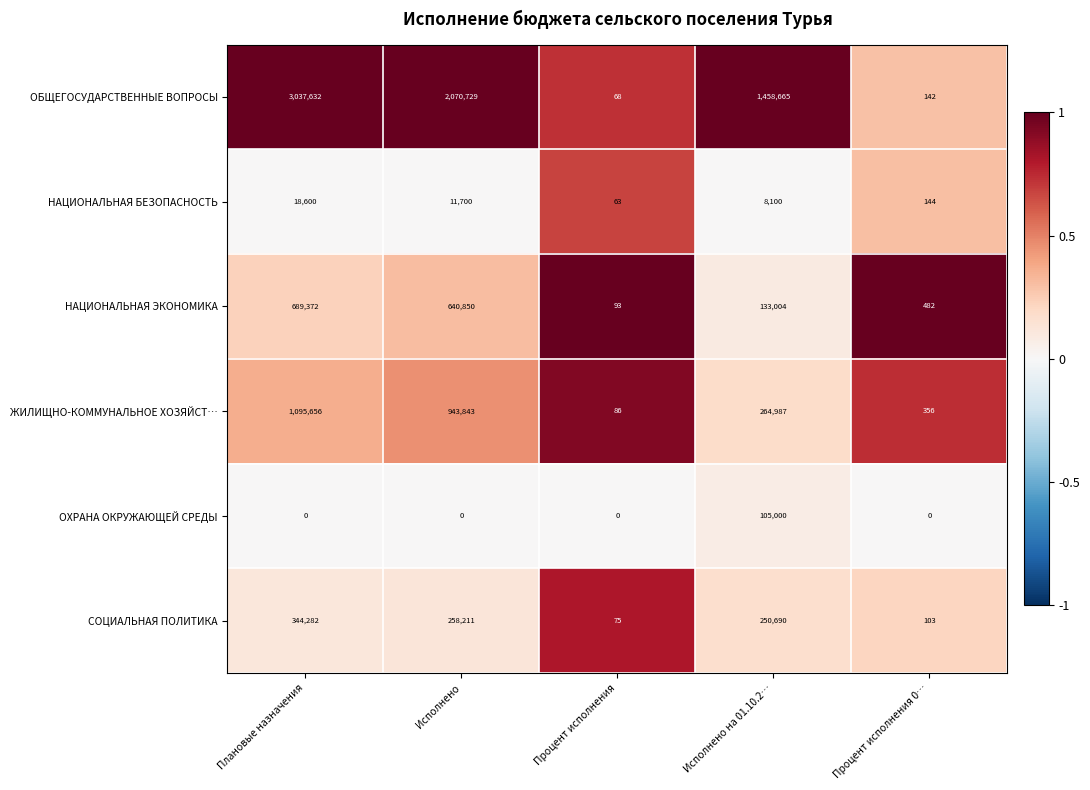

Reading left to right, extract all data points from this chart.

ОБЩЕГОСУДАРСТВЕННЫЕ ВОПРОСЫ: Плановые назначения=3037632	Исполнено=2070729	Процент исполнения=68	Исполнено на 01.10.2…=1458665	Процент исполнения 0…=142
НАЦИОНАЛЬНАЯ БЕЗОПАСНОСТЬ: Плановые назначения=18600	Исполнено=11700	Процент исполнения=63	Исполнено на 01.10.2…=8100	Процент исполнения 0…=144
НАЦИОНАЛЬНАЯ ЭКОНОМИКА: Плановые назначения=689372	Исполнено=640850	Процент исполнения=93	Исполнено на 01.10.2…=133004	Процент исполнения 0…=482
ЖИЛИЩНО-КОММУНАЛЬНОЕ ХОЗЯЙСТ…: Плановые назначения=1095656	Исполнено=943843	Процент исполнения=86	Исполнено на 01.10.2…=264987	Процент исполнения 0…=356
ОХРАНА ОКРУЖАЮЩЕЙ СРЕДЫ: Плановые назначения=0	Исполнено=0	Процент исполнения=0	Исполнено на 01.10.2…=105000	Процент исполнения 0…=0
СОЦИАЛЬНАЯ ПОЛИТИКА: Плановые назначения=344282	Исполнено=258211	Процент исполнения=75	Исполнено на 01.10.2…=250690	Процент исполнения 0…=103